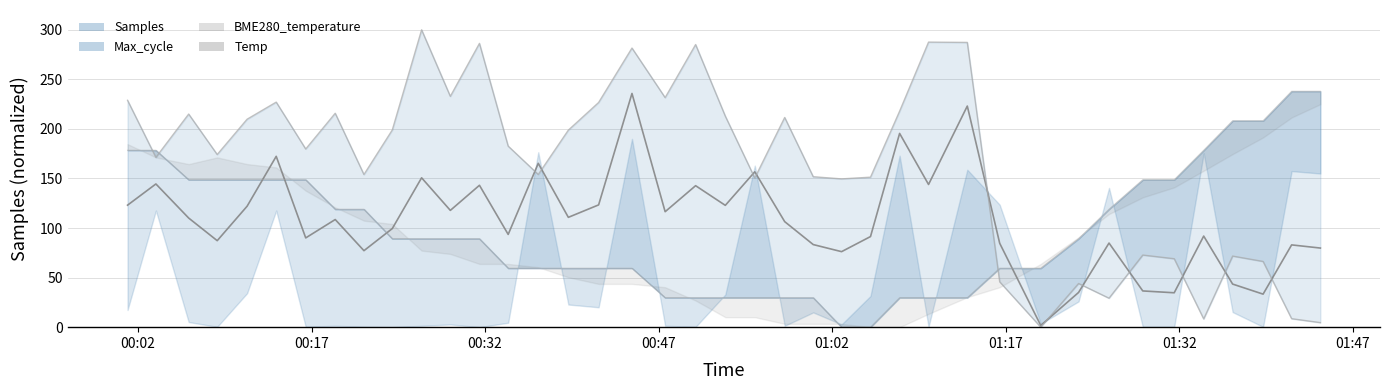

After their last crossing, which series has the higher values: Temp or Samples?

Temp